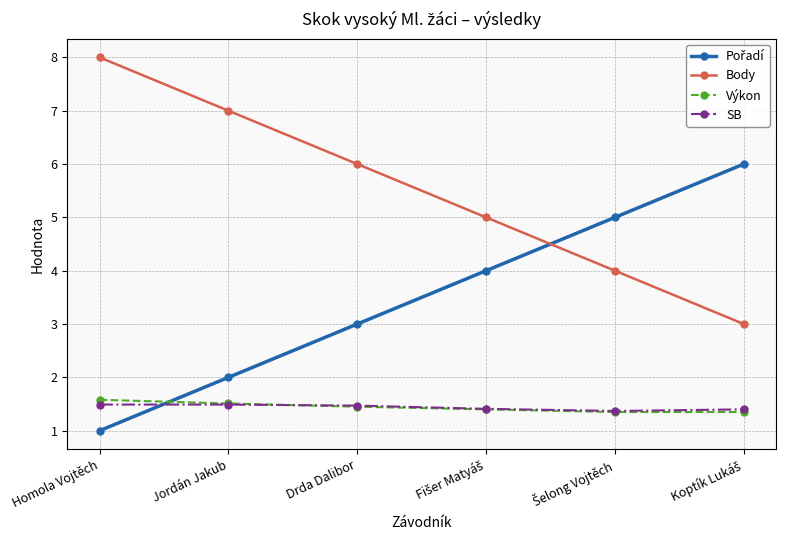

True or false: Výkon has a value of 0.9 at Drda Dalibor.

False